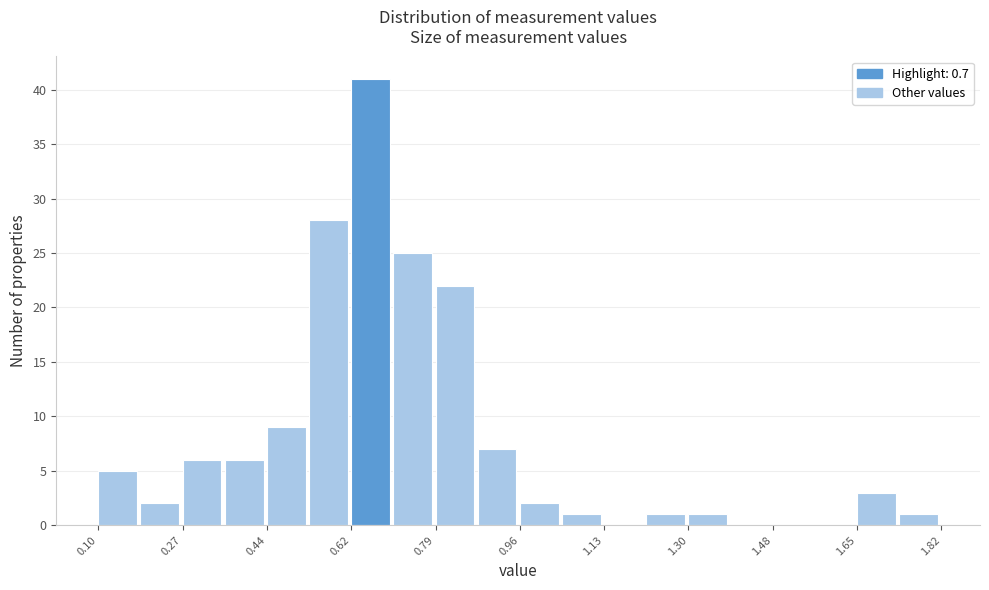

Reading left to right, list every bar in this chart as the range it spans on the x-axis followed by its height. Neither the bar edges nor the heights are printed on the chart, so give them approximately, as read against the axes.

0.100 to 0.186: 5
0.186 to 0.272: 2
0.272 to 0.358: 6
0.358 to 0.444: 6
0.444 to 0.530: 9
0.530 to 0.616: 28
0.616 to 0.702: 41
0.702 to 0.788: 25
0.788 to 0.874: 22
0.874 to 0.960: 7
0.960 to 1.046: 2
1.046 to 1.132: 1
1.132 to 1.218: 0
1.218 to 1.304: 1
1.304 to 1.390: 1
1.390 to 1.476: 0
1.476 to 1.562: 0
1.562 to 1.648: 0
1.648 to 1.734: 3
1.734 to 1.820: 1